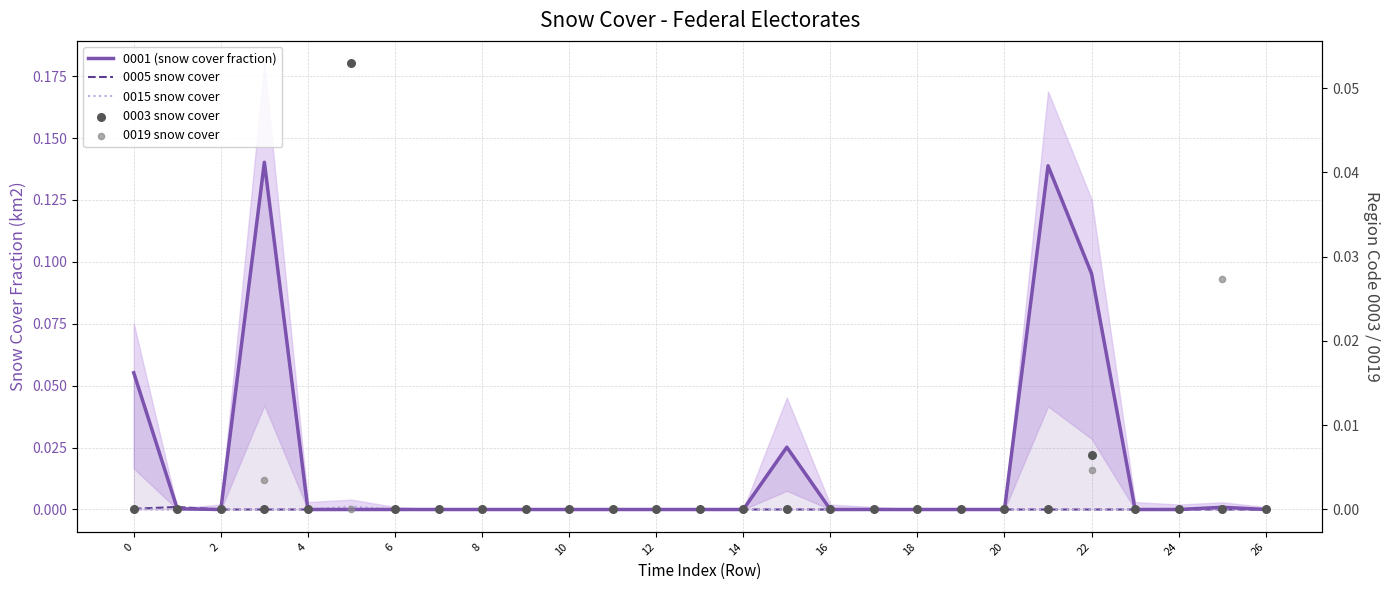

Which series reaches the maximum Y coordinate?

0001 (snow cover fraction)